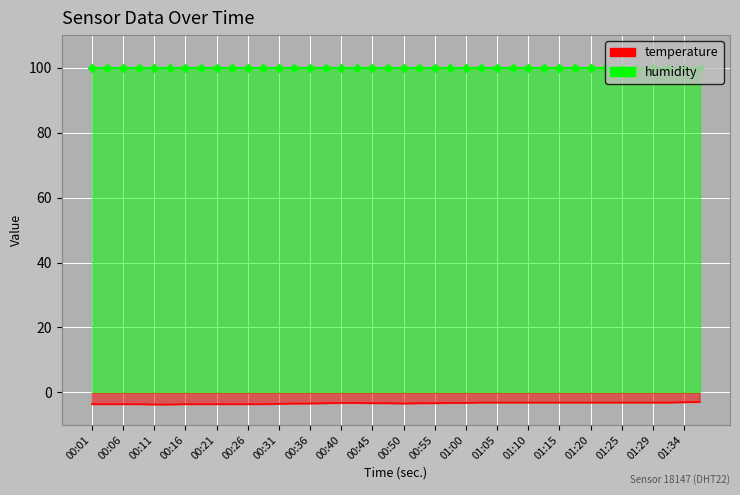

How many data points does each series have?

40